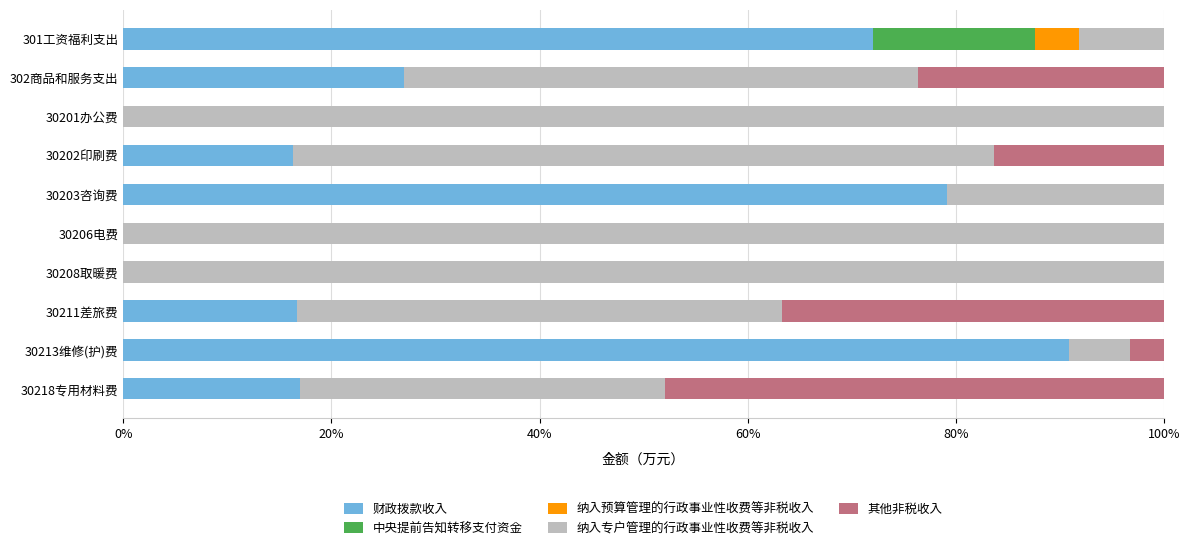

What is the maximum value for 财政拨款收入?

90.9